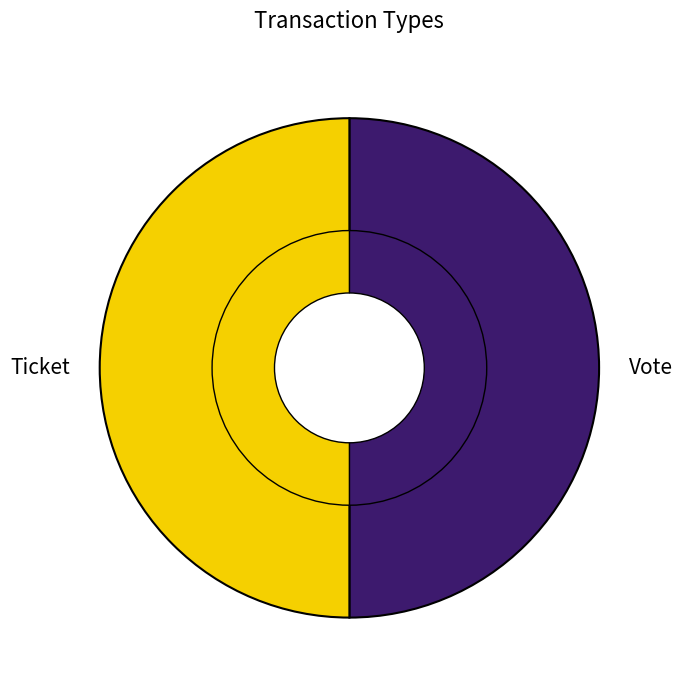

Combined, do Ticket and Vote account for over 50%?

Yes